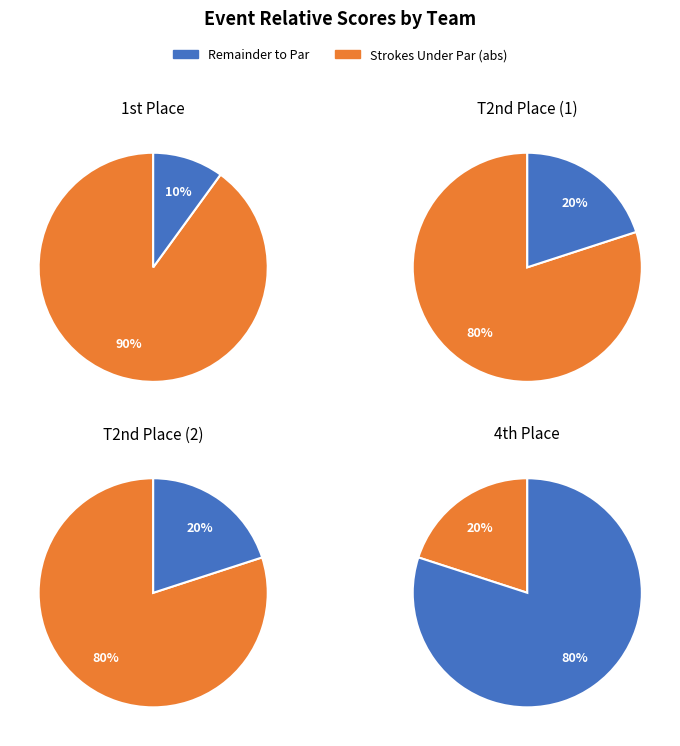

Is it true that Ron Martin* & Aaron Wolff* is 38% of the pie?

False